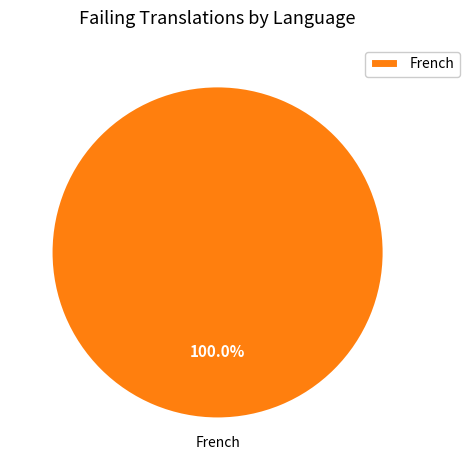

Rank the categories by value from lowest to highest.

French